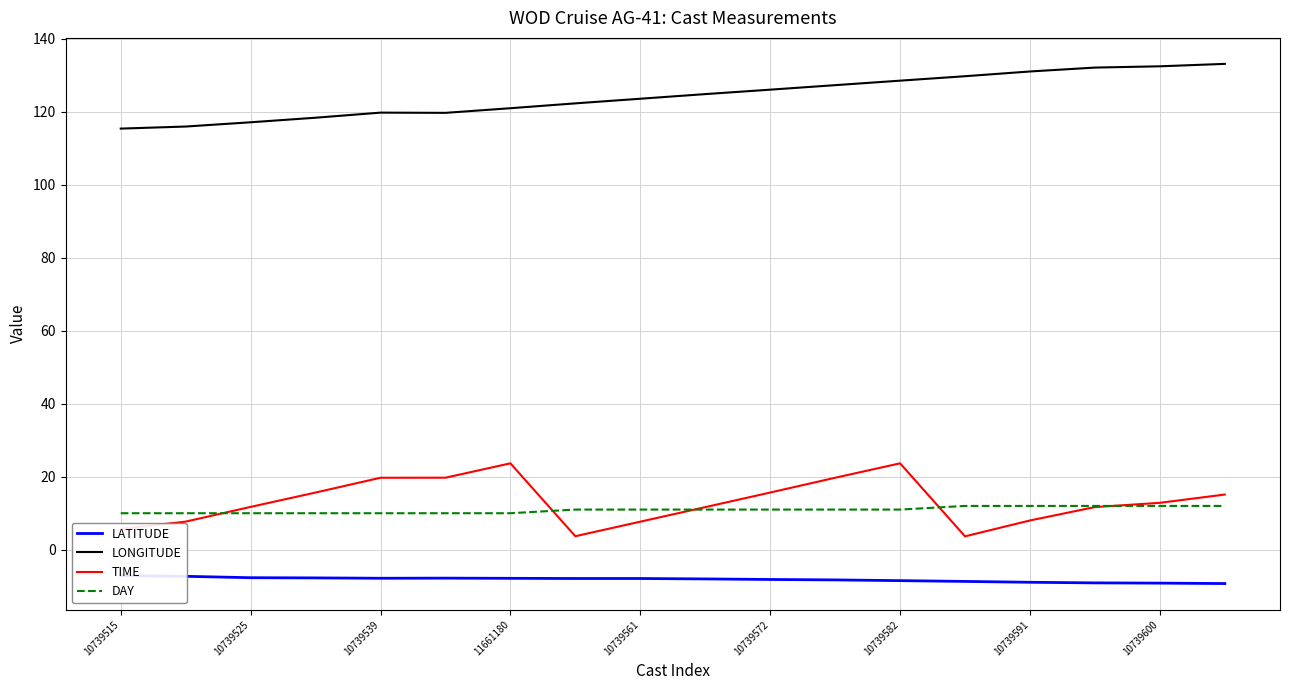

The DAY series shows 10.0 at 10739525. True or false?

True